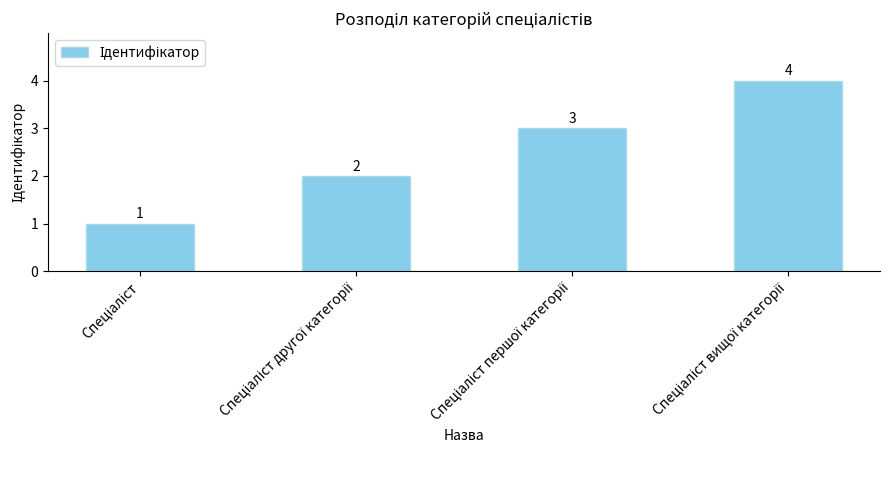

What is the greatest value displayed?

4